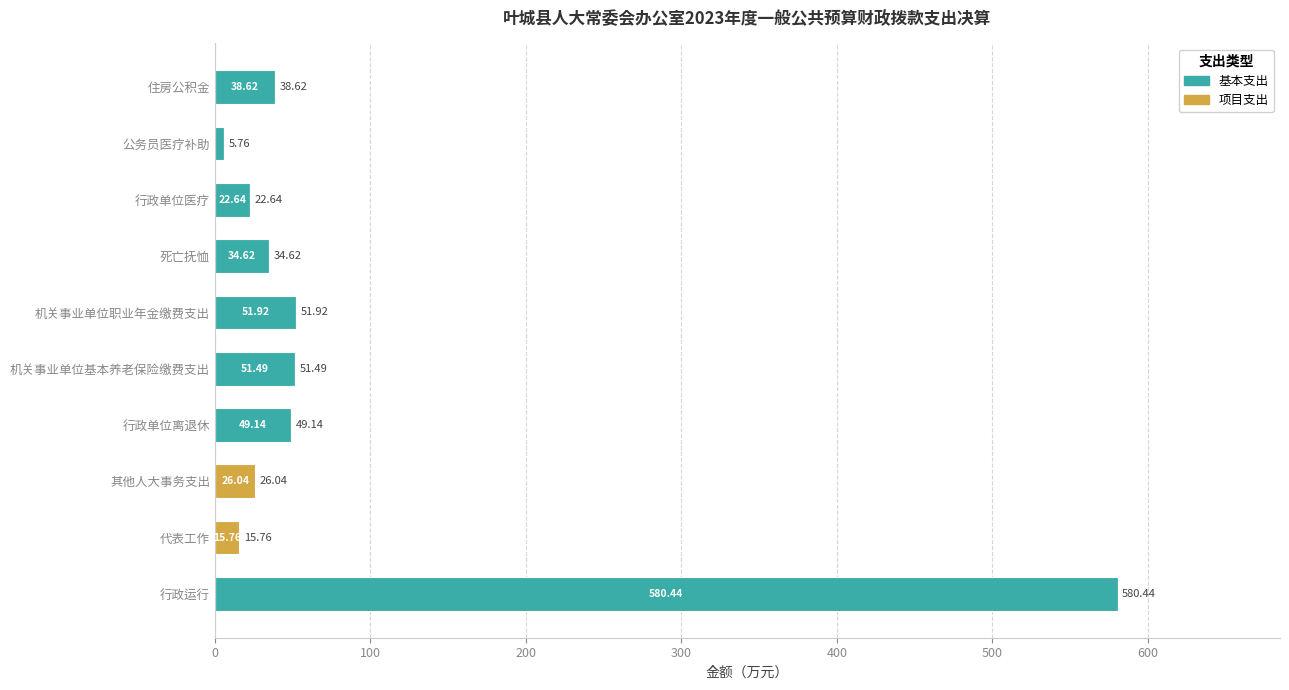

What is the total value across all series at 机关事业单位基本养老保险缴费支出?

51.5